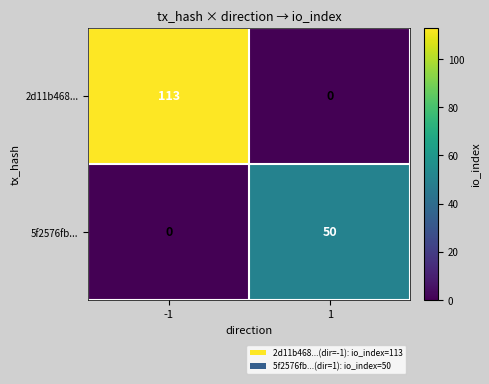

At which category does the chart reach its peak across all series?

-1